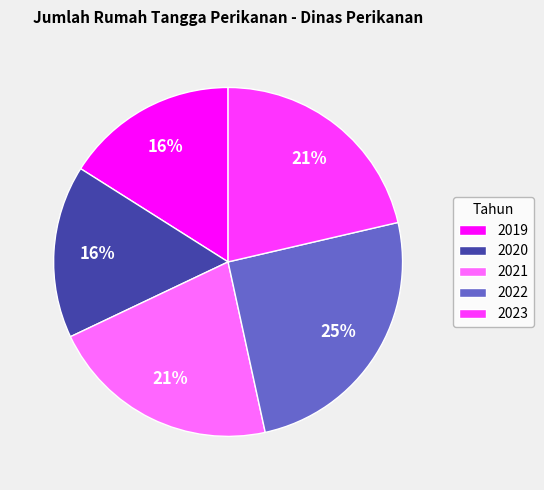

Do 2019 and 2021 together represent more than half of the pie?

No